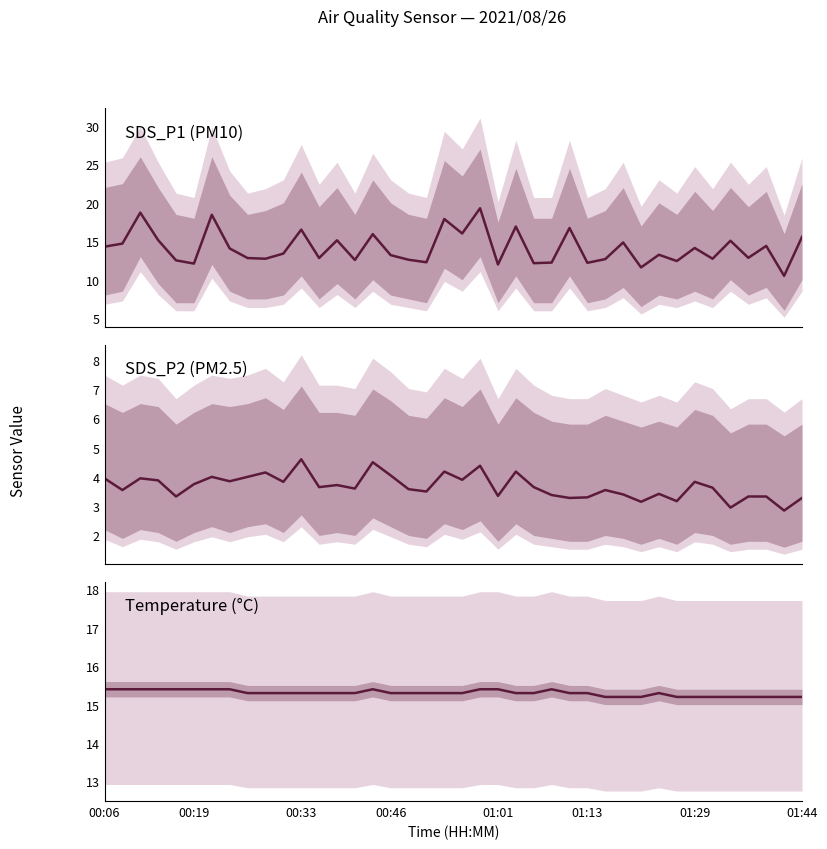

Does the chart have visible grid lines?

No